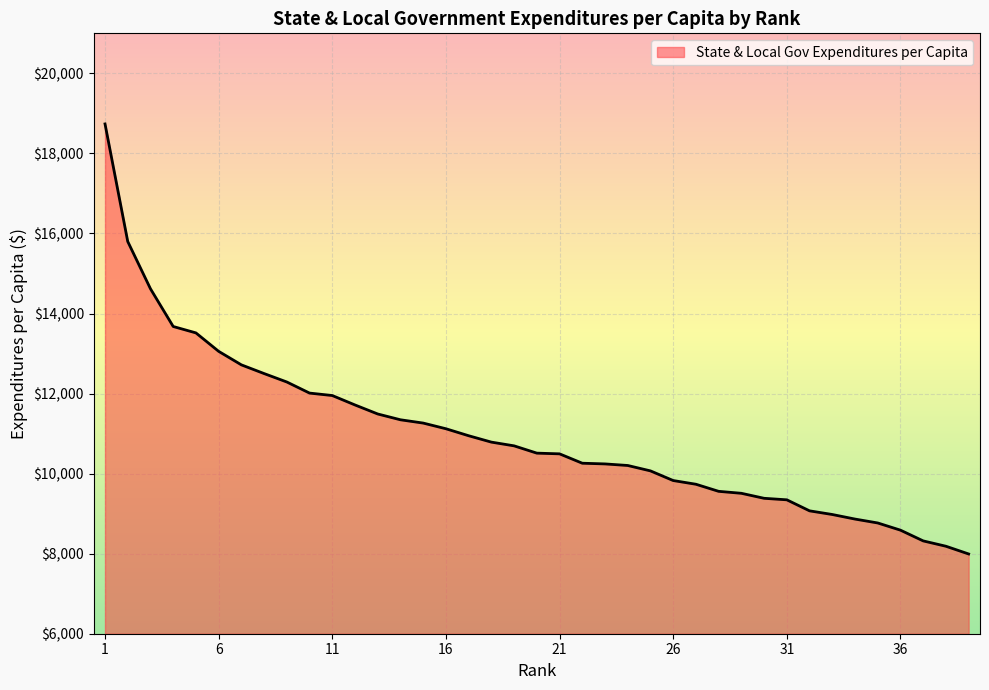

What is the greatest value displayed?

18736.5